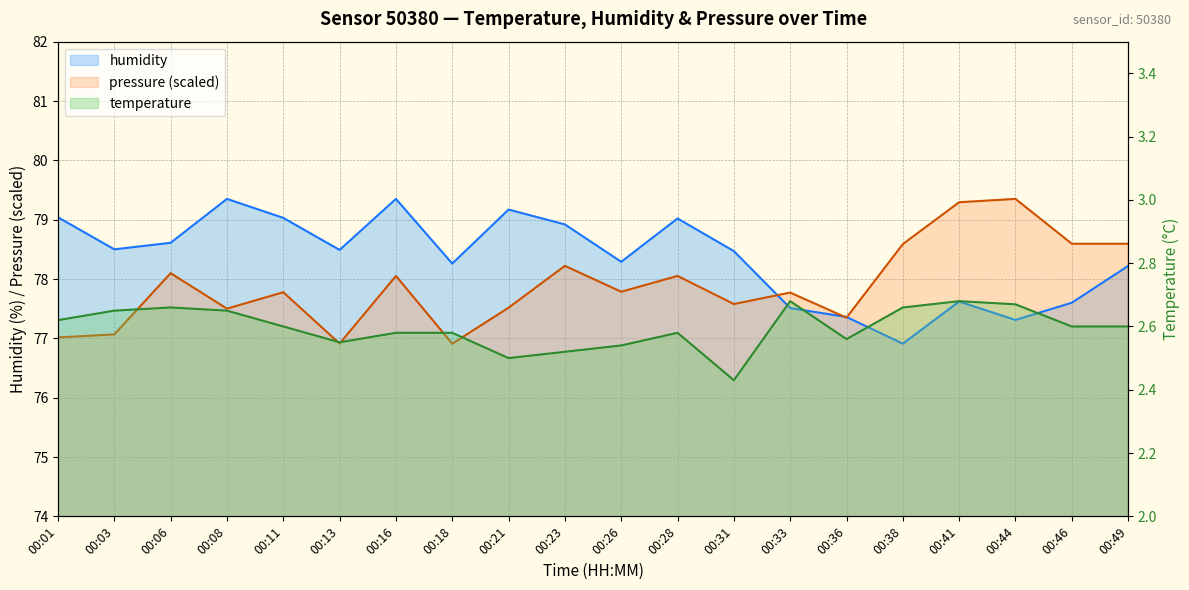

List the series in order of their peak value, lowest first.

temperature, humidity, pressure_norm